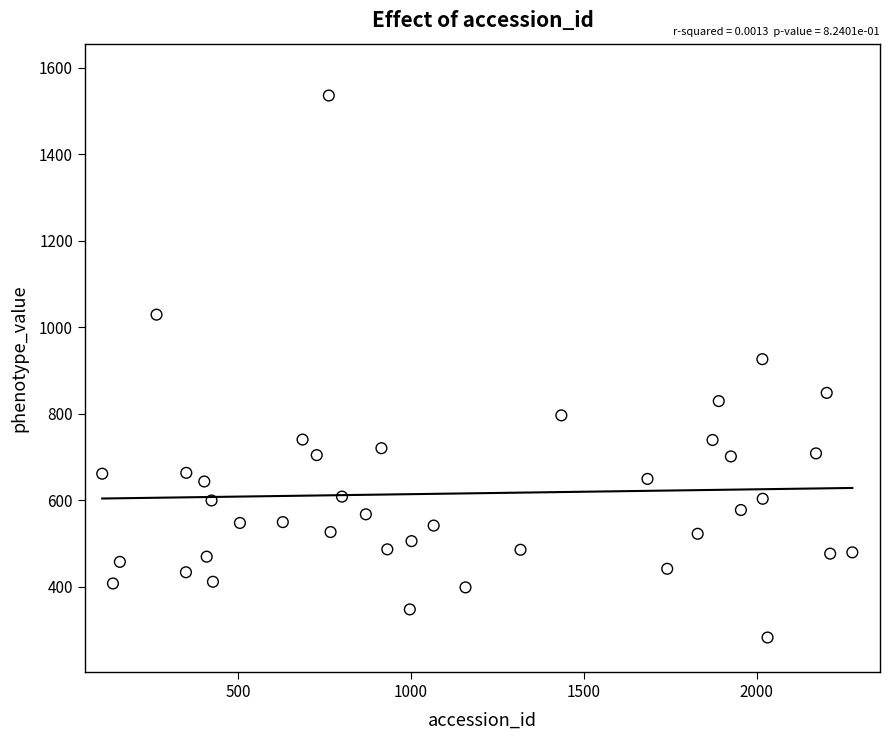

What is the range of X values (max minus min)?

2168